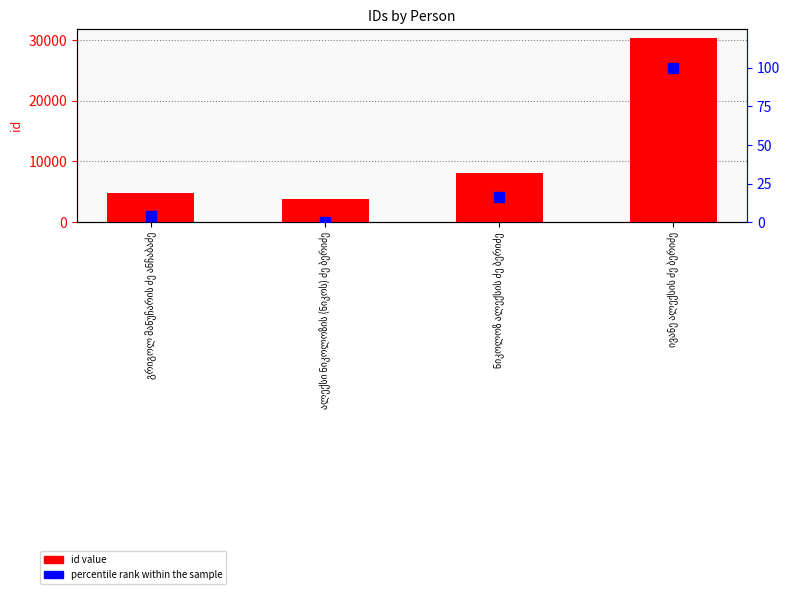

At which category is the sum across all series the highest?

ივანე ალექსის ძე ბერიძე